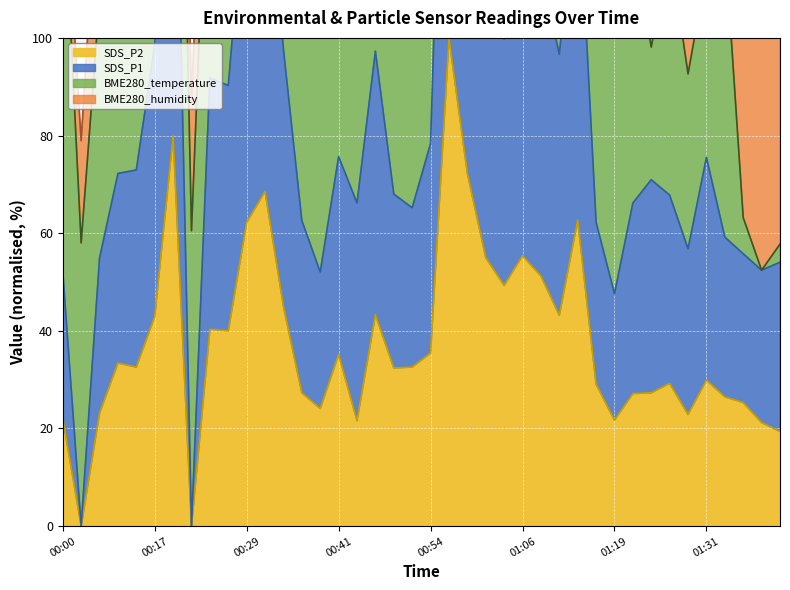

True or false: SDS_P2 and SDS_P1 intersect in this chart.

False